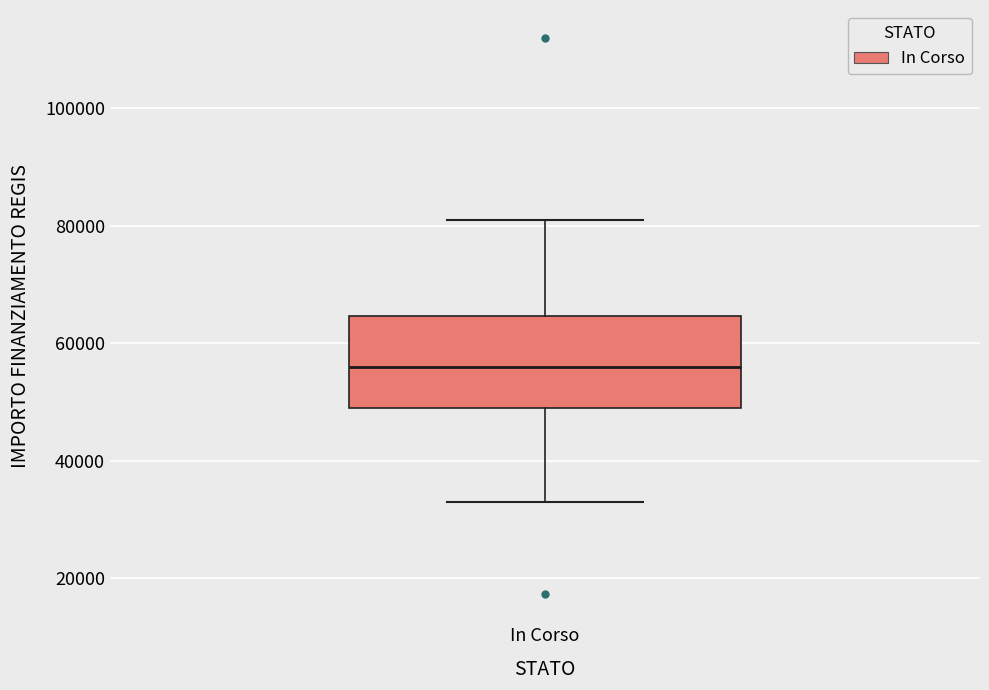

Transcribe this box plot: give where the median line is, the range the box spans, and where the two whiskers end, as read against the y-axis. The values are not printed on the chart, so give them approximately, as read against the axis.

median 56000, box 50000 to 64000, whiskers 32000 to 80000